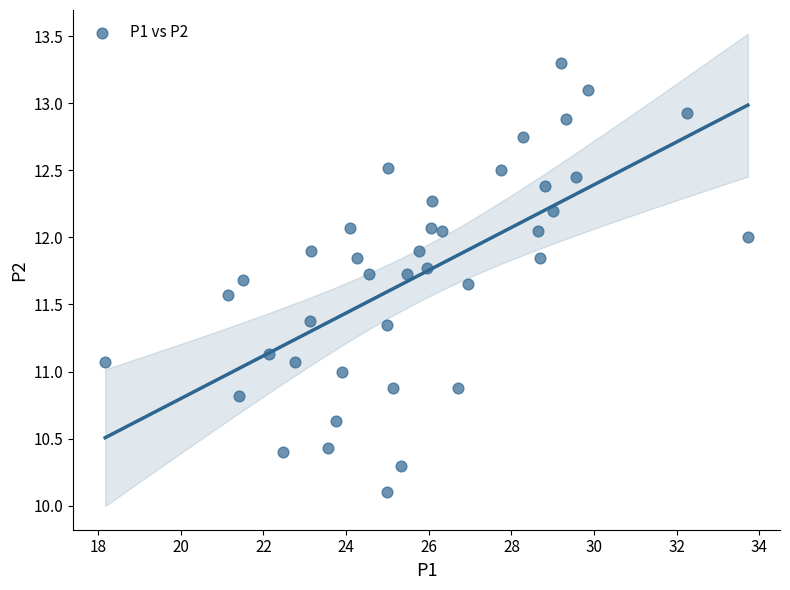

What is the range of X values (max minus min)?

15.5